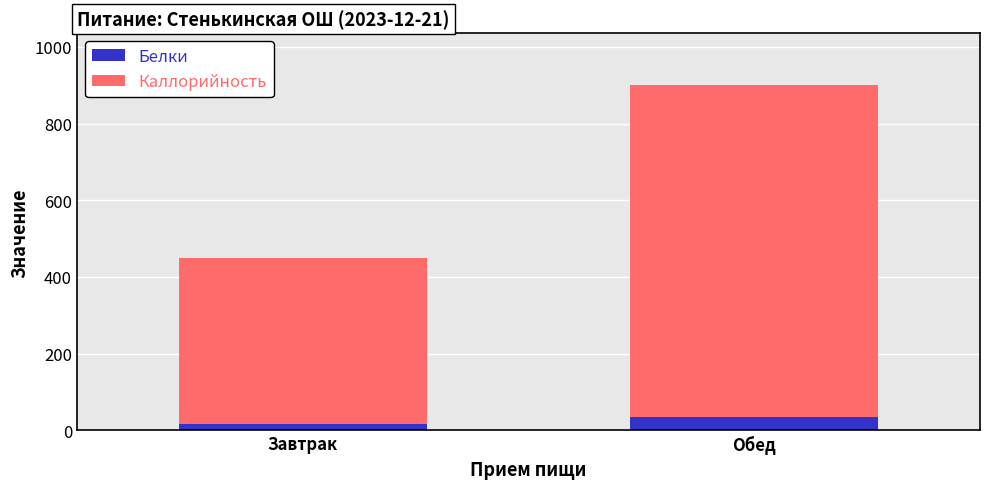

What is the maximum value for Белки?

34.2